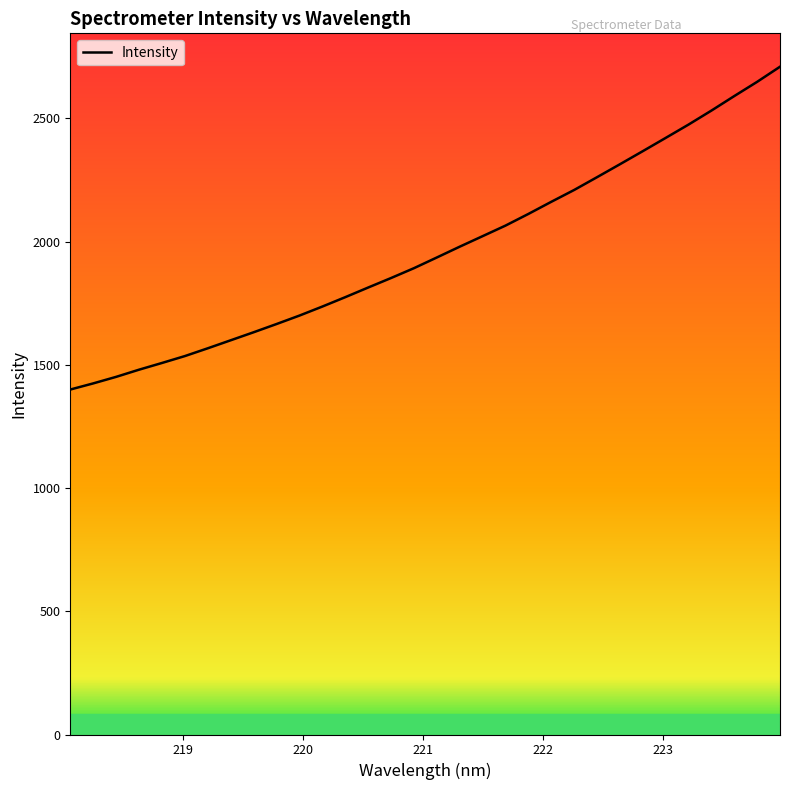

What is the smallest value displayed?

1399.9